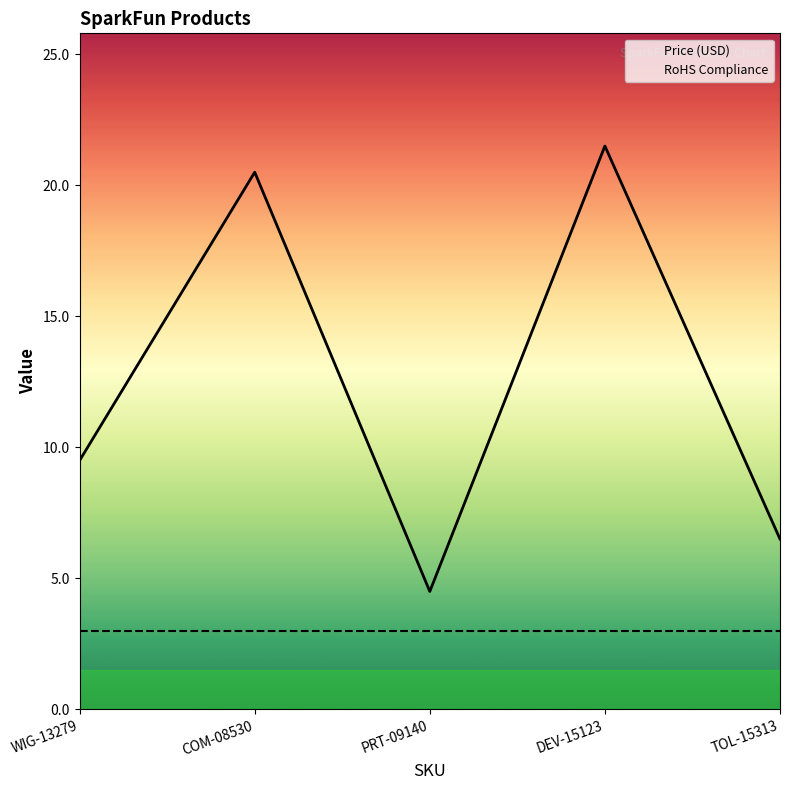

Is it true that Price (USD) equals 15.2 at WIG-13279?

False